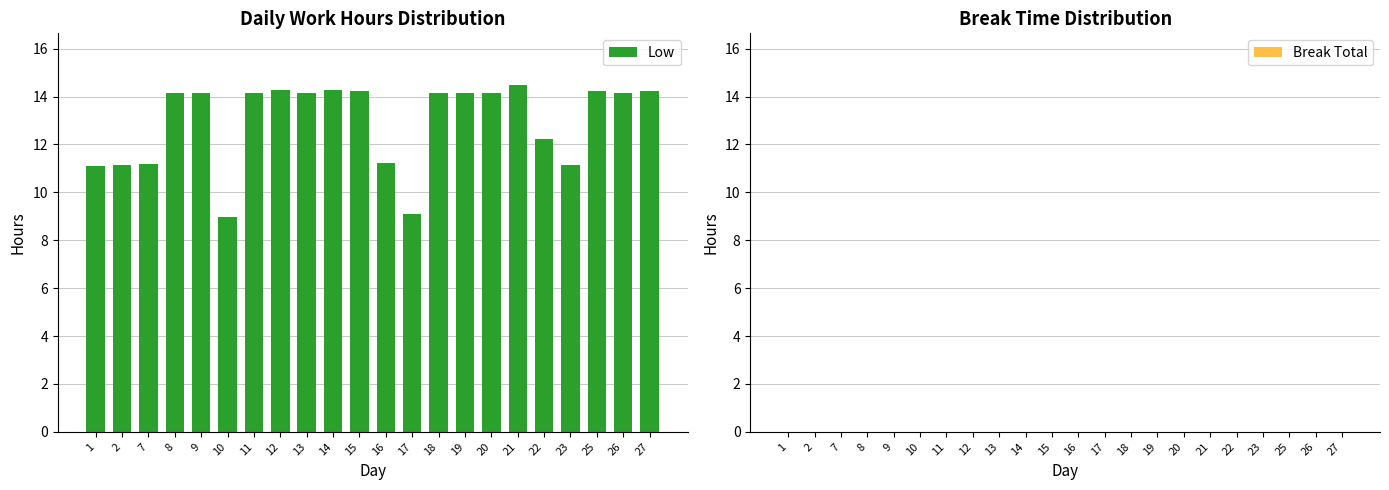

Approximately how many times larger is the value at 8 compared to 2?

1.3